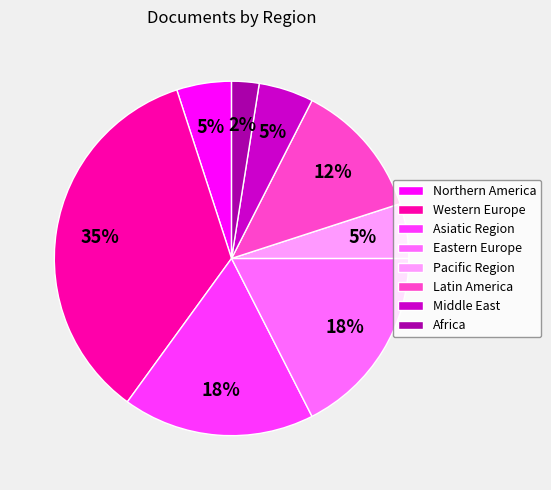

To the nearest percent, what is the average slice percentage?

12%